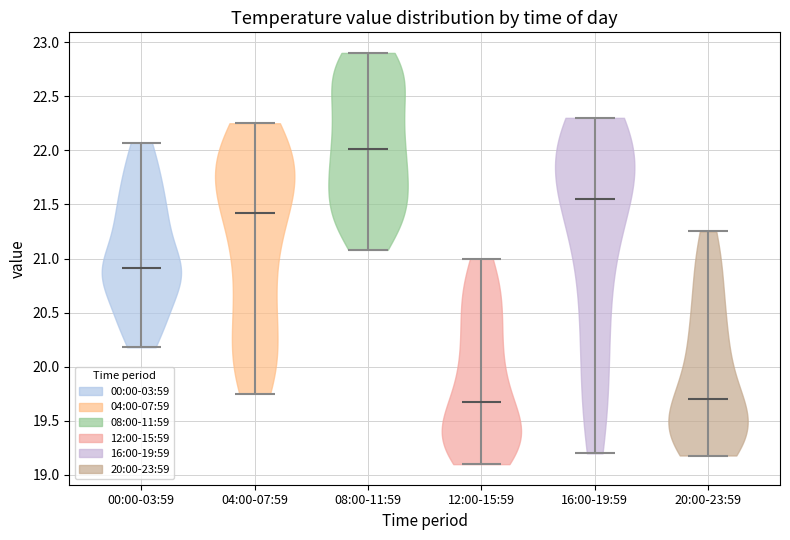

What is the lowest point the violin for 12:00-15:59 reaches on the y-axis? The values are not printed on the chart, so give them approximately, as read against the axis.

19.10